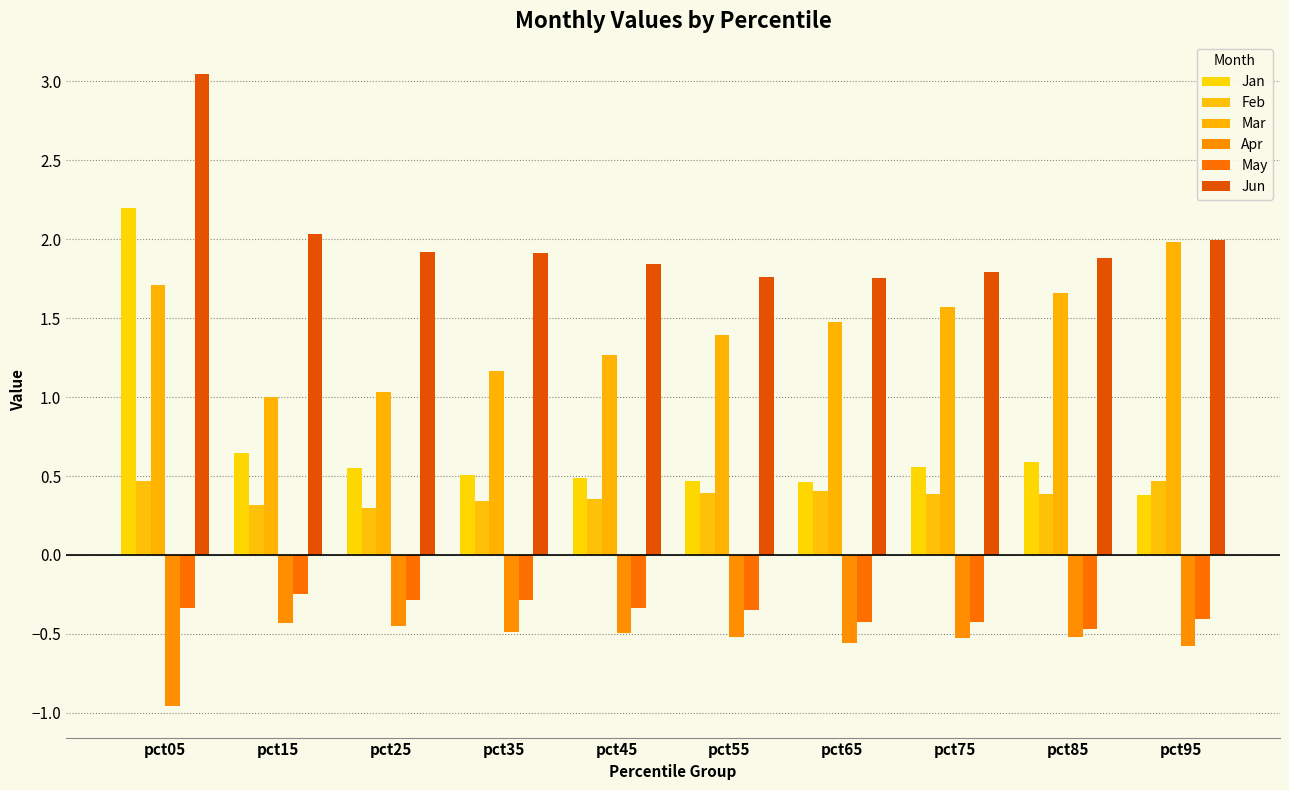

At how many categories does at least one series exceed 0?

10